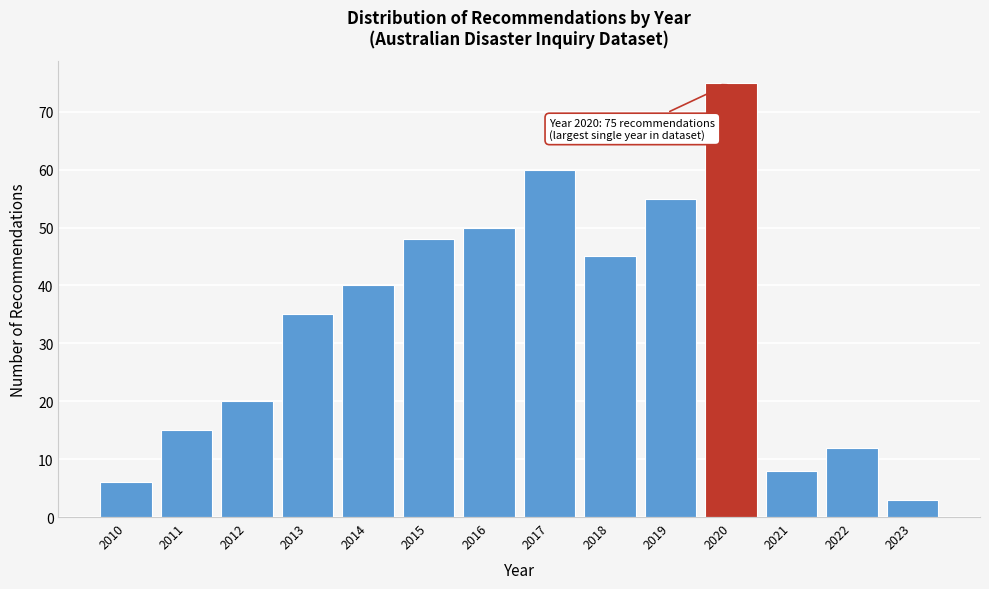

Reading left to right, extract all data points from this chart.

2010=6	2011=15	2012=20	2013=35	2014=40	2015=48	2016=50	2017=60	2018=45	2019=55	2020=75	2021=8	2022=12	2023=3